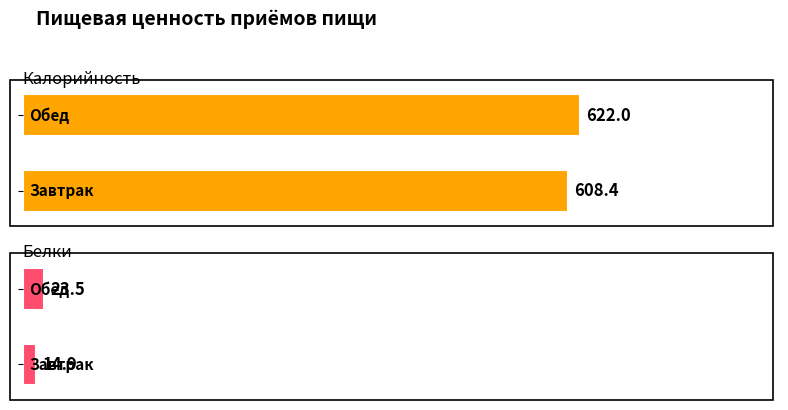

What is the average value of the Белки series?

19.2